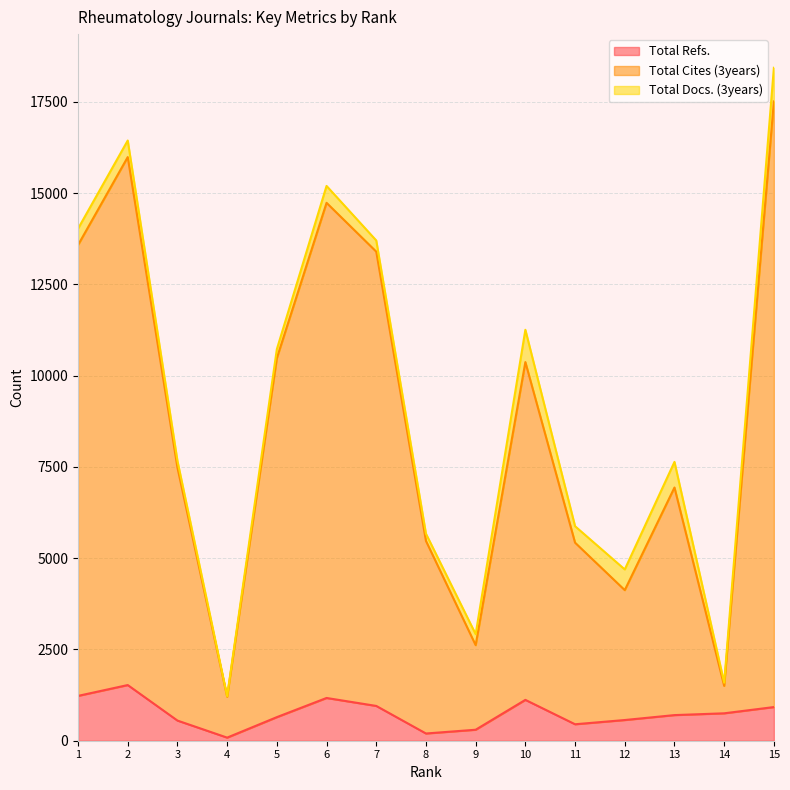

Read the Total Refs. value at 11, to the nearest 50.

450